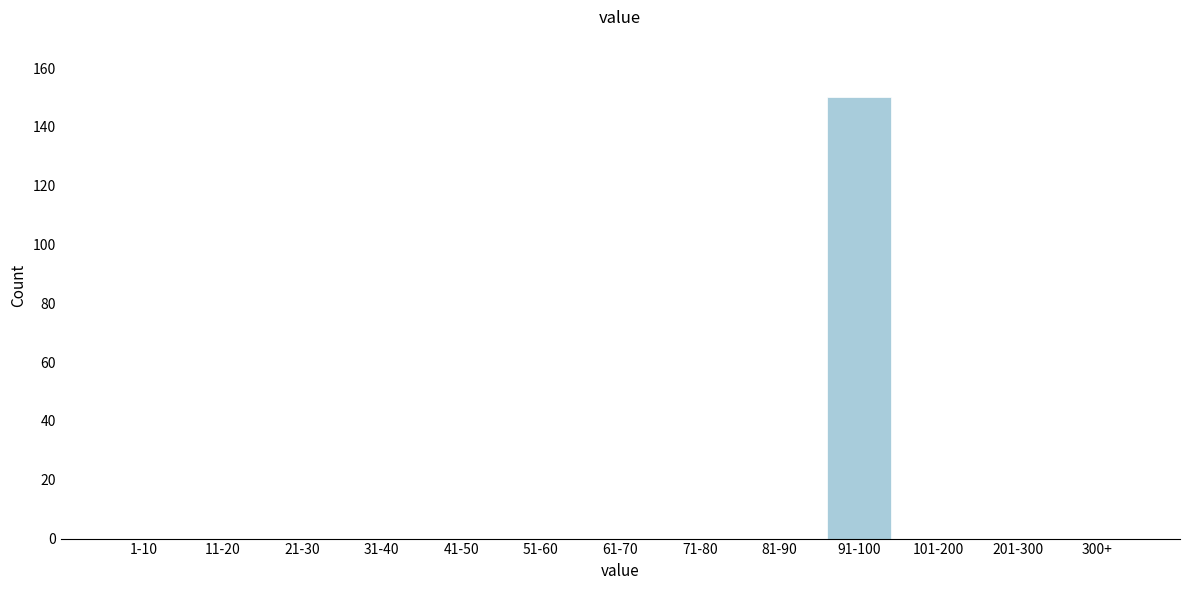

Reading left to right, transcribe all the data shown in this chart.

1-10=0	11-20=0	21-30=0	31-40=0	41-50=0	51-60=0	61-70=0	71-80=0	81-90=0	91-100=150	101-200=0	201-300=0	300+=0